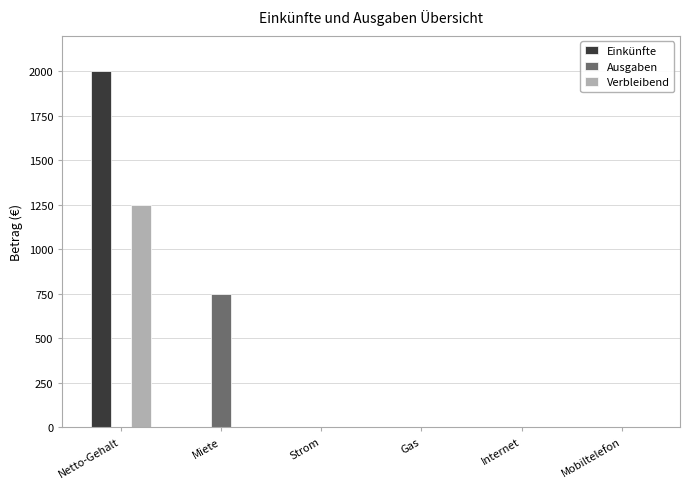

What is the maximum value shown in the chart?

2000